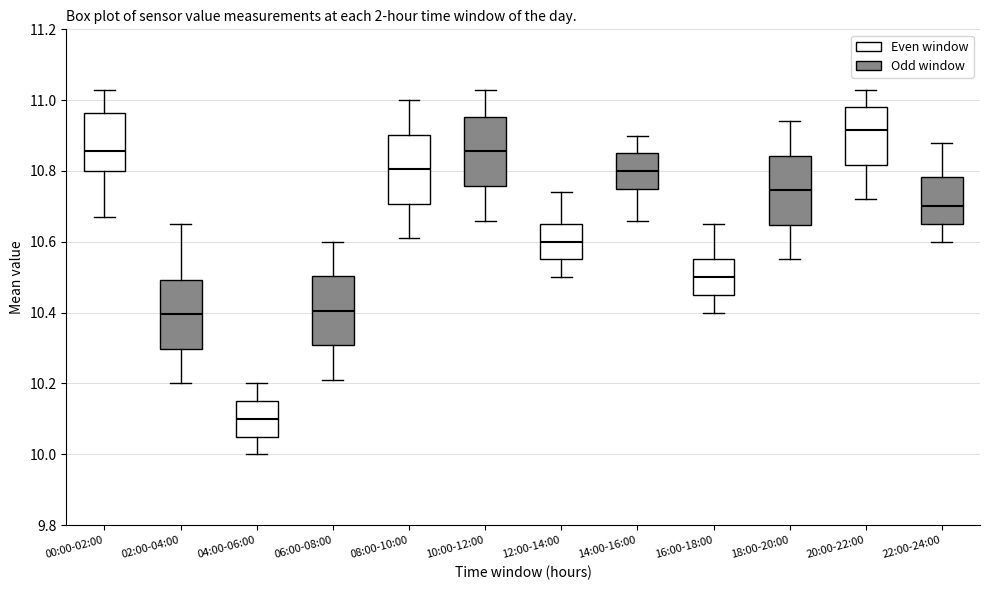

Reading left to right, read every box against the y-axis: the position of its median line, the range the box covers, and the ends of its whiskers. The values are not printed on the chart, so give them approximately, as read against the axis.

00:00-02:00: median 10.86, box 10.80 to 10.96, whiskers 10.68 to 11.04
02:00-04:00: median 10.40, box 10.30 to 10.50, whiskers 10.20 to 10.66
04:00-06:00: median 10.10, box 10.06 to 10.16, whiskers 10.00 to 10.20
06:00-08:00: median 10.40, box 10.30 to 10.50, whiskers 10.22 to 10.60
08:00-10:00: median 10.80, box 10.70 to 10.90, whiskers 10.62 to 11.00
10:00-12:00: median 10.86, box 10.76 to 10.96, whiskers 10.66 to 11.04
12:00-14:00: median 10.60, box 10.56 to 10.66, whiskers 10.50 to 10.74
14:00-16:00: median 10.80, box 10.76 to 10.86, whiskers 10.66 to 10.90
16:00-18:00: median 10.50, box 10.46 to 10.56, whiskers 10.40 to 10.66
18:00-20:00: median 10.74, box 10.64 to 10.84, whiskers 10.56 to 10.94
20:00-22:00: median 10.92, box 10.82 to 10.98, whiskers 10.72 to 11.04
22:00-24:00: median 10.70, box 10.66 to 10.78, whiskers 10.60 to 10.88